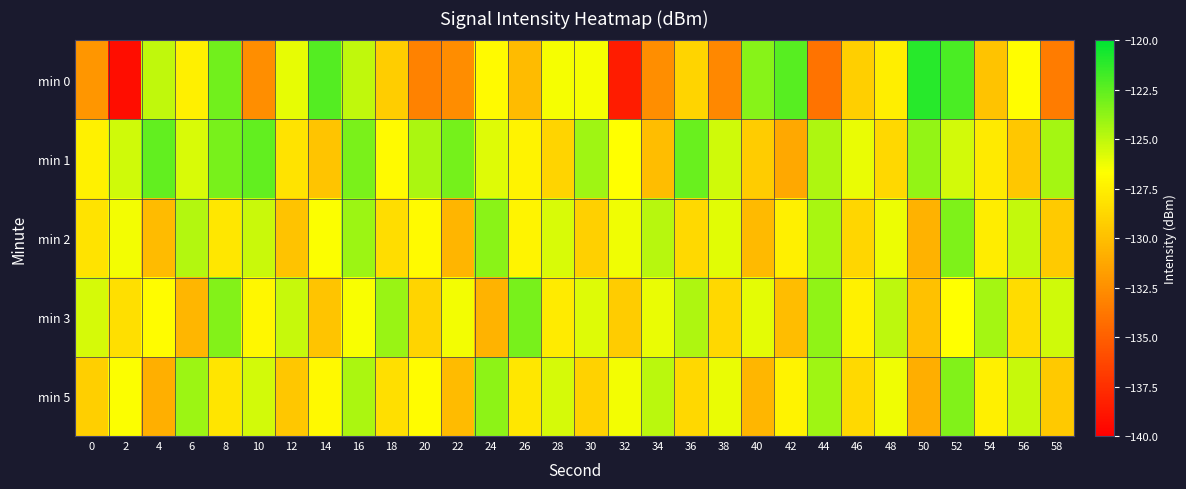

Reading left to right, extract all data points from this chart.

min 0: 0=-132.1	2=-139.2	4=-125.1	6=-127.4	8=-123.0	10=-132.5	12=-126.1	14=-122.2	16=-125.0	18=-129.3	20=-133.1	22=-132.6	24=-126.9	26=-130.2	28=-126.5	30=-126.4	32=-138.5	34=-132.5	36=-128.9	38=-132.8	40=-123.6	42=-122.3	44=-134.0	46=-129.2	48=-127.5	50=-121.1	52=-122.0	54=-129.8	56=-126.8	58=-133.5
min 1: 0=-127.4	2=-125.4	4=-122.6	6=-125.6	8=-123.2	10=-122.6	12=-128.1	14=-129.7	16=-123.2	18=-126.9	20=-124.5	22=-123.1	24=-125.8	26=-127.3	28=-128.9	30=-124.2	32=-126.7	34=-130.1	36=-122.8	38=-125.4	40=-129.3	42=-131.2	44=-124.6	46=-126.1	48=-128.7	50=-123.9	52=-125.5	54=-127.8	56=-129.6	58=-124.3
min 2: 0=-128.1	2=-126.4	4=-130.2	6=-124.7	8=-127.9	10=-125.3	12=-129.8	14=-126.6	16=-124.1	18=-128.4	20=-126.9	22=-130.5	24=-123.6	26=-127.2	28=-125.7	30=-129.1	32=-126.3	34=-124.8	36=-128.6	38=-125.9	40=-130.3	42=-127.5	44=-124.4	46=-128.8	48=-126.2	50=-130.7	52=-123.3	54=-127.6	56=-125.1	58=-129.4
min 3: 0=-125.6	2=-128.3	4=-126.8	6=-130.4	8=-123.5	10=-127.1	12=-125.2	14=-129.7	16=-126.5	18=-124.0	20=-128.9	22=-126.4	24=-130.6	26=-123.2	28=-127.7	30=-125.8	32=-129.3	34=-126.1	36=-124.6	38=-128.7	40=-126.0	42=-130.1	44=-123.8	46=-127.4	48=-125.0	50=-129.9	52=-126.7	54=-124.3	56=-128.5	58=-125.4
min 5: 0=-129.2	2=-126.6	4=-130.8	6=-124.1	8=-128.0	10=-125.5	12=-129.6	14=-127.0	16=-124.5	18=-128.3	20=-126.8	22=-130.2	24=-123.7	26=-127.9	28=-125.6	30=-129.0	32=-126.4	34=-124.9	36=-128.7	38=-126.1	40=-130.4	42=-127.3	44=-124.2	46=-128.6	48=-126.3	50=-130.9	52=-123.4	54=-127.5	56=-125.2	58=-129.5